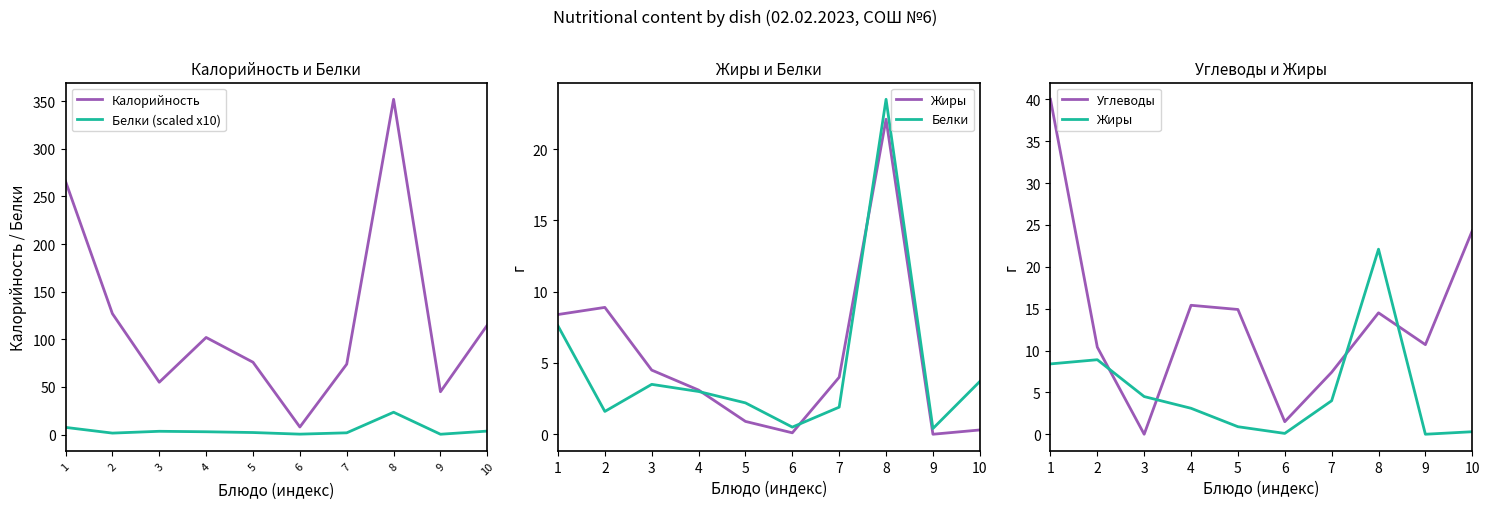

What is the spread (max minus min) of values at 7?

72.1